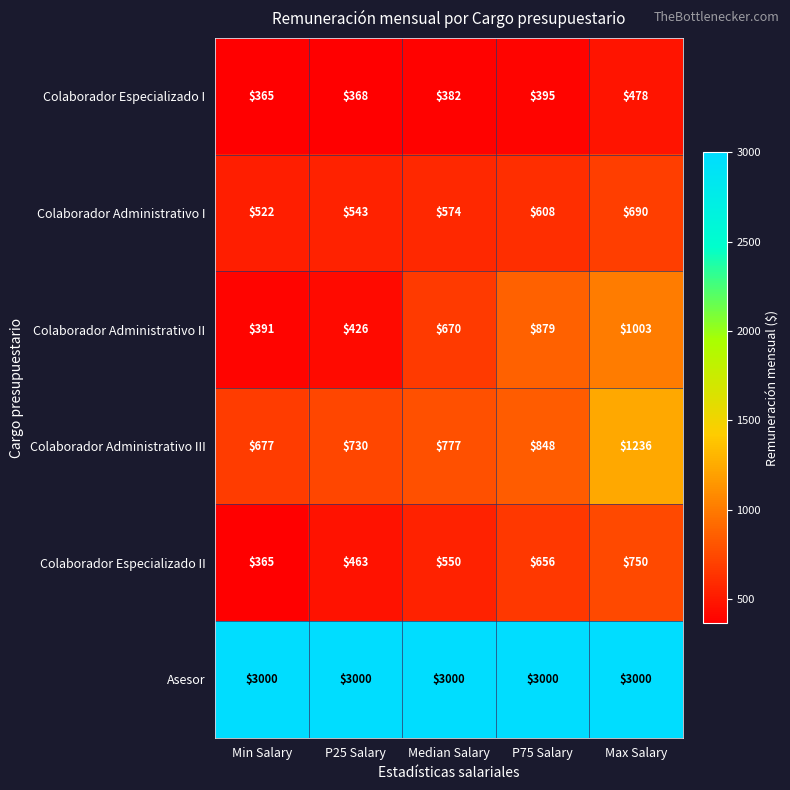

Between P25 Salary and P75 Salary, which series saw the biggest shift?

Colaborador Administrativo II